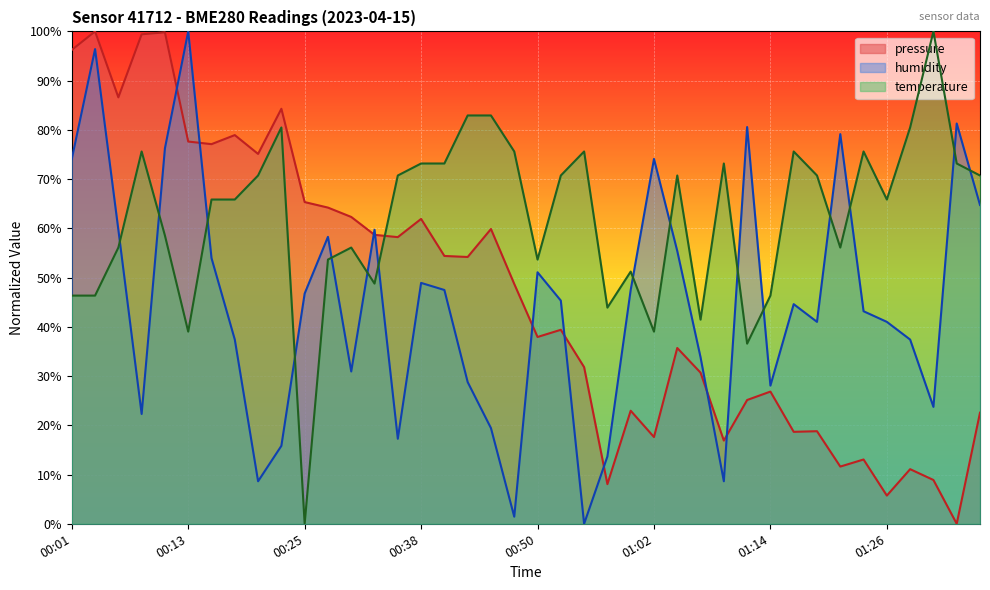

Reading left to right, transcribe all the data shown in this chart.

pressure: 00:01=96.2	00:03=100.0	00:06=86.6	00:08=99.4	00:11=99.8	00:13=77.6	00:16=77.1	00:18=78.9	00:20=75.1	00:23=84.3	00:25=65.3	00:28=64.2	00:30=62.3	00:33=58.7	00:35=58.2	00:38=61.9	00:40=54.4	00:42=54.2	00:45=59.9	00:47=48.7	00:50=37.9	00:52=39.4	00:55=31.8	00:57=8.0	00:59=23.0	01:02=17.6	01:04=35.7	01:07=30.7	01:09=16.9	01:12=25.1	01:14=26.8	01:17=18.7	01:19=18.8	01:21=11.6	01:24=13.1	01:26=5.7	01:29=11.1	01:31=8.9	01:34=0.0	01:36=22.6
temperature: 00:01=46.3	00:03=46.3	00:06=56.1	00:08=75.6	00:11=58.5	00:13=39.0	00:16=65.9	00:18=65.9	00:20=70.7	00:23=80.5	00:25=0.0	00:28=53.7	00:30=56.1	00:33=48.8	00:35=70.7	00:38=73.2	00:40=73.2	00:42=82.9	00:45=82.9	00:47=75.6	00:50=53.7	00:52=70.7	00:55=75.6	00:57=43.9	00:59=51.2	01:02=39.0	01:04=70.7	01:07=41.5	01:09=73.2	01:12=36.6	01:14=46.3	01:17=75.6	01:19=70.7	01:21=56.1	01:24=75.6	01:26=65.9	01:29=80.5	01:31=100.0	01:34=73.2	01:36=70.7
humidity: 00:01=74.1	00:03=96.4	00:06=59.7	00:08=22.3	00:11=76.3	00:13=100.0	00:16=54.0	00:18=37.4	00:20=8.6	00:23=15.8	00:25=46.8	00:28=58.3	00:30=30.9	00:33=59.7	00:35=17.3	00:38=48.9	00:40=47.5	00:42=28.8	00:45=19.4	00:47=1.4	00:50=51.1	00:52=45.3	00:55=0.0	00:57=13.7	00:59=47.5	01:02=74.1	01:04=55.4	01:07=33.8	01:09=8.6	01:12=80.6	01:14=28.1	01:17=44.6	01:19=41.0	01:21=79.1	01:24=43.2	01:26=41.0	01:29=37.4	01:31=23.7	01:34=81.3	01:36=64.7